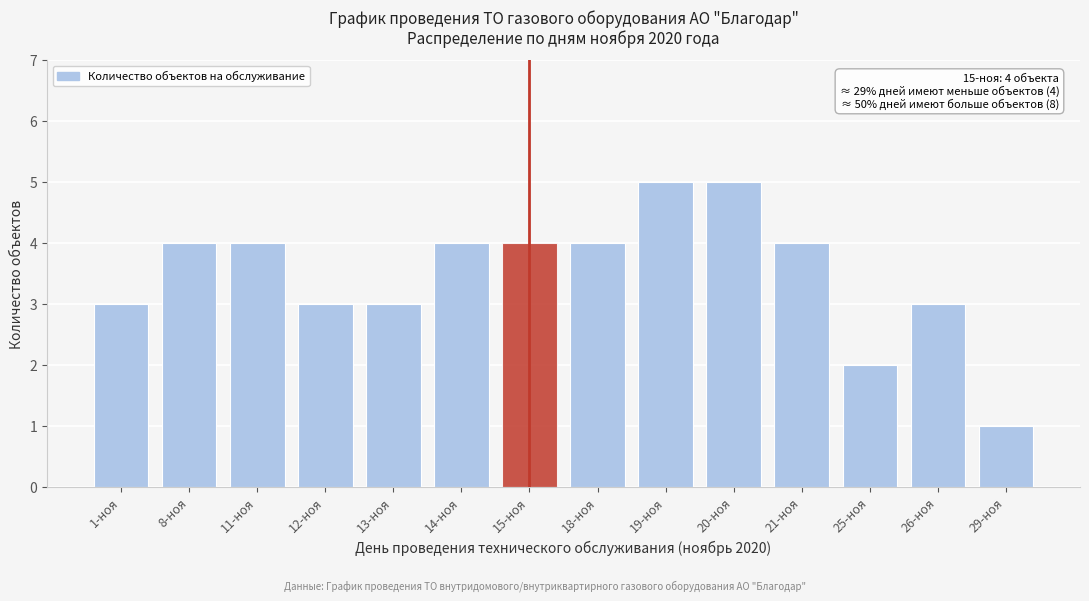

Reading left to right, what are all the values shown in this chart?

1-ноя=3	8-ноя=4	11-ноя=4	12-ноя=3	13-ноя=3	14-ноя=4	15-ноя=4	18-ноя=4	19-ноя=5	20-ноя=5	21-ноя=4	25-ноя=2	26-ноя=3	29-ноя=1